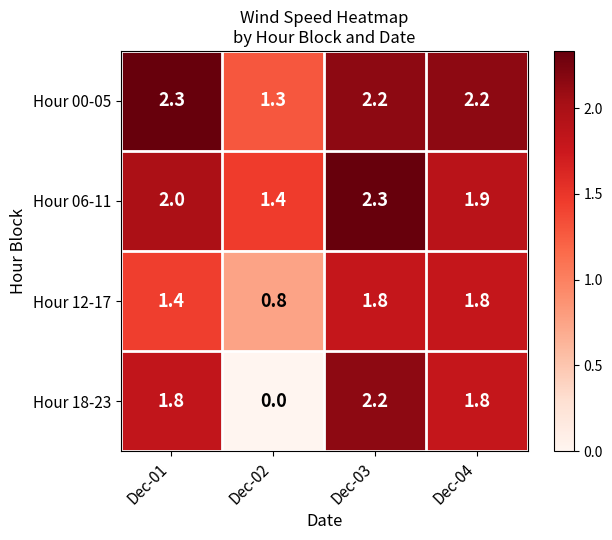

Reading right to left, what are all the values shown in this chart?

Hour 00-05: 2.2	2.2	1.3	2.3
Hour 06-11: 1.9	2.3	1.4	2.0
Hour 12-17: 1.8	1.8	0.8	1.4
Hour 18-23: 1.8	2.2	0.0	1.8